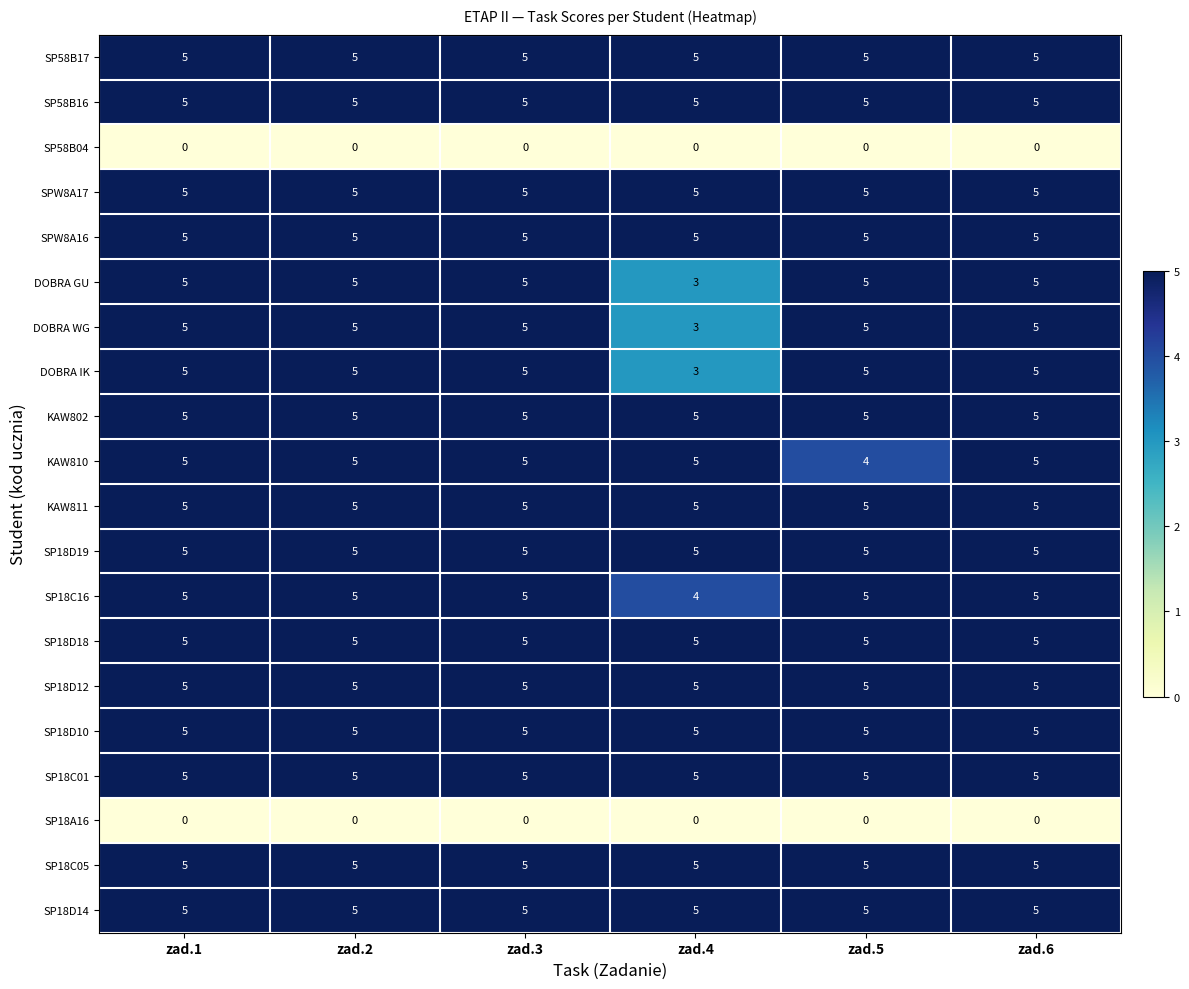

What is the maximum value for SP18D19?

5